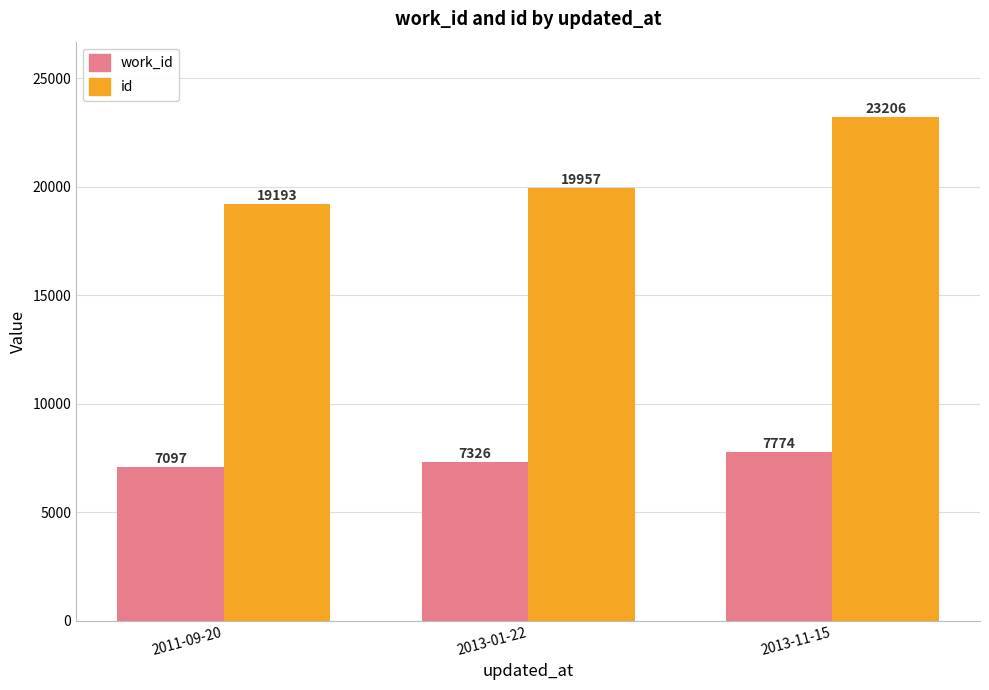

At which category is the sum across all series the highest?

2013-11-15